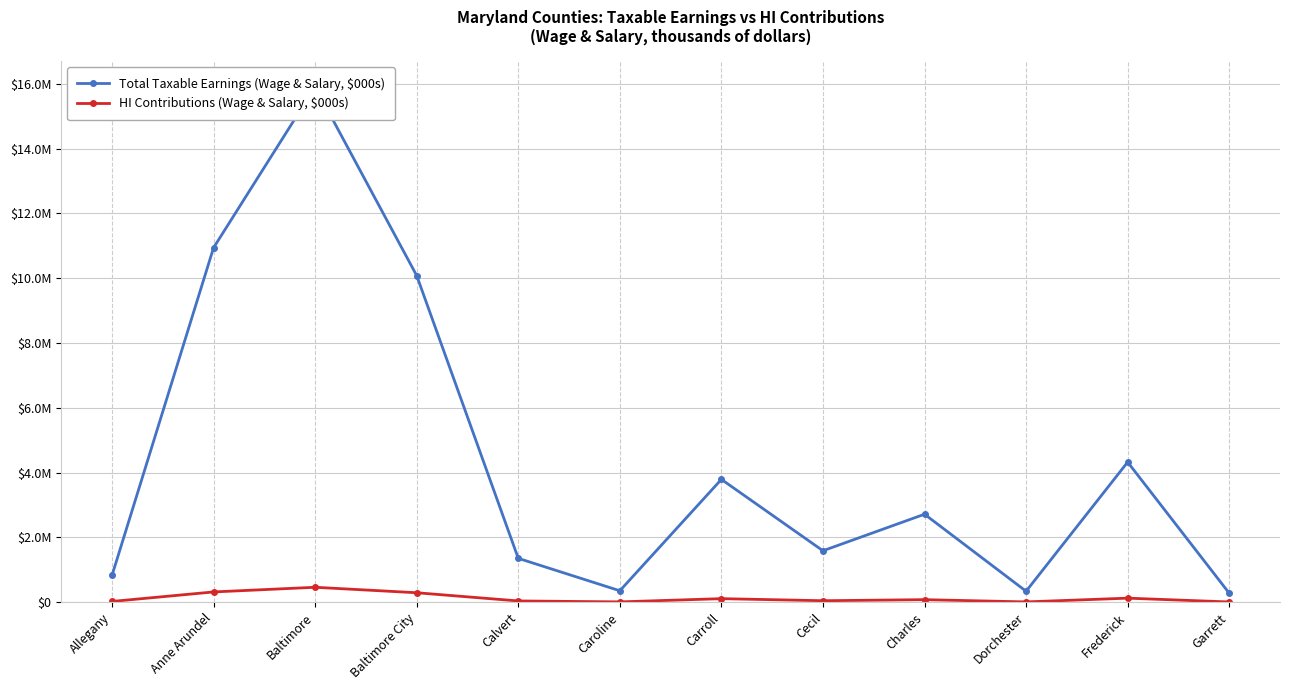

True or false: Total Taxable Earnings (Wage & Salary, $000s) and HI Contributions (Wage & Salary, $000s) cross at least once.

False